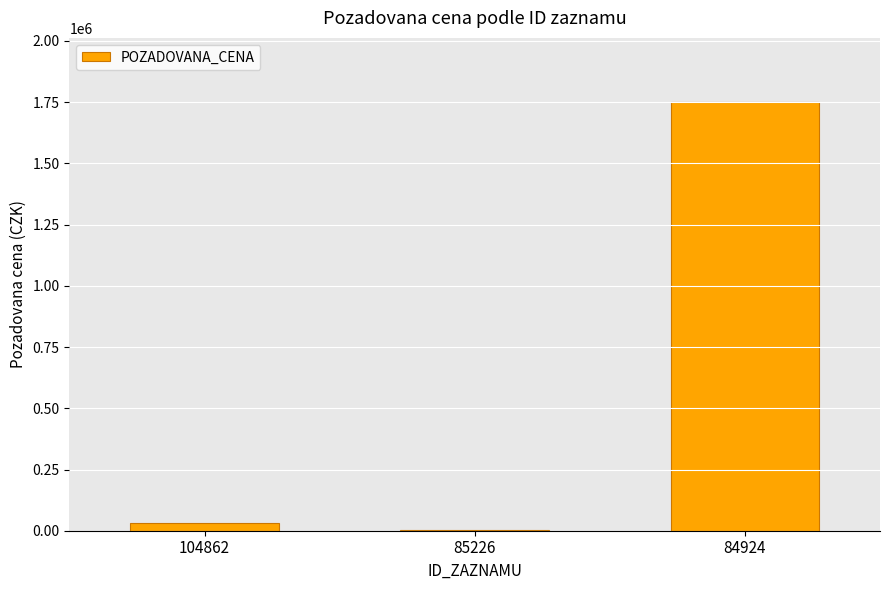

Reading right to left, list all the values displayed in this chart.

1750000	3020	33510